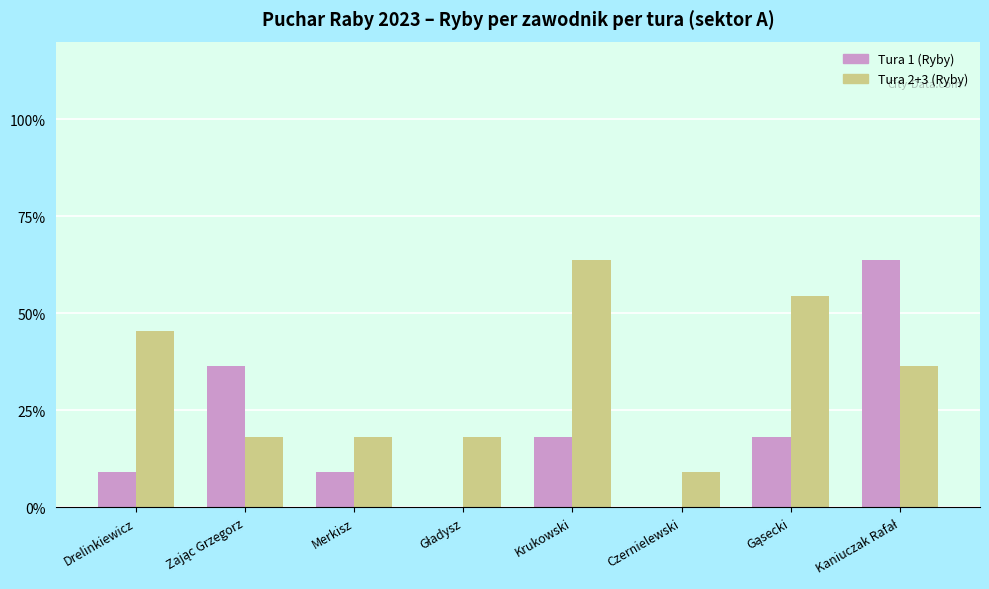

The Tura 2+3 (Ryby) series shows 45.5 at Drelinkiewicz. True or false?

True